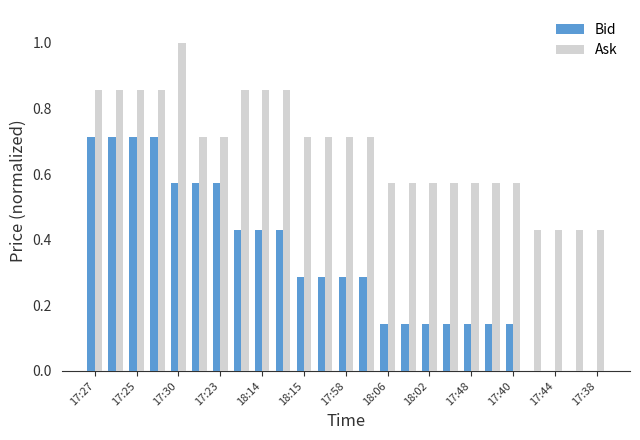

Which series has the largest total across all categories?

Ask